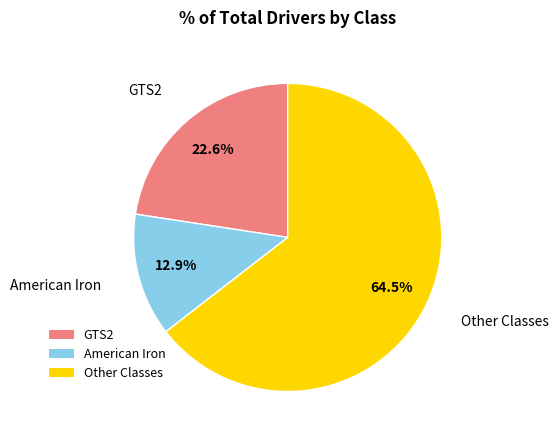

How many slices are in this pie chart?

3